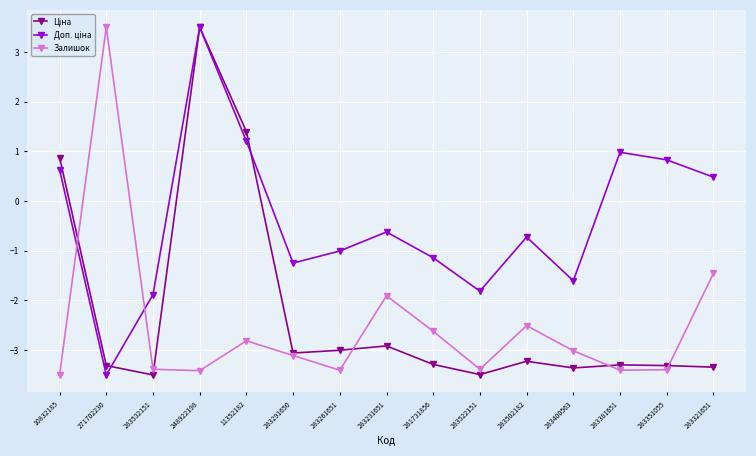

What position from the left is 283261651?

7